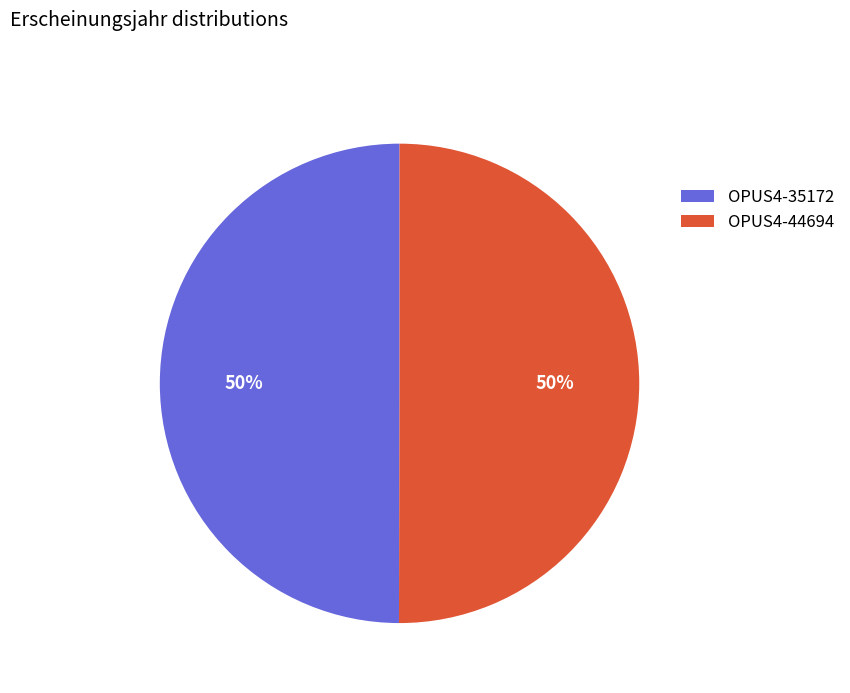

Combined, do OPUS4-35172 and OPUS4-44694 account for over 50%?

Yes